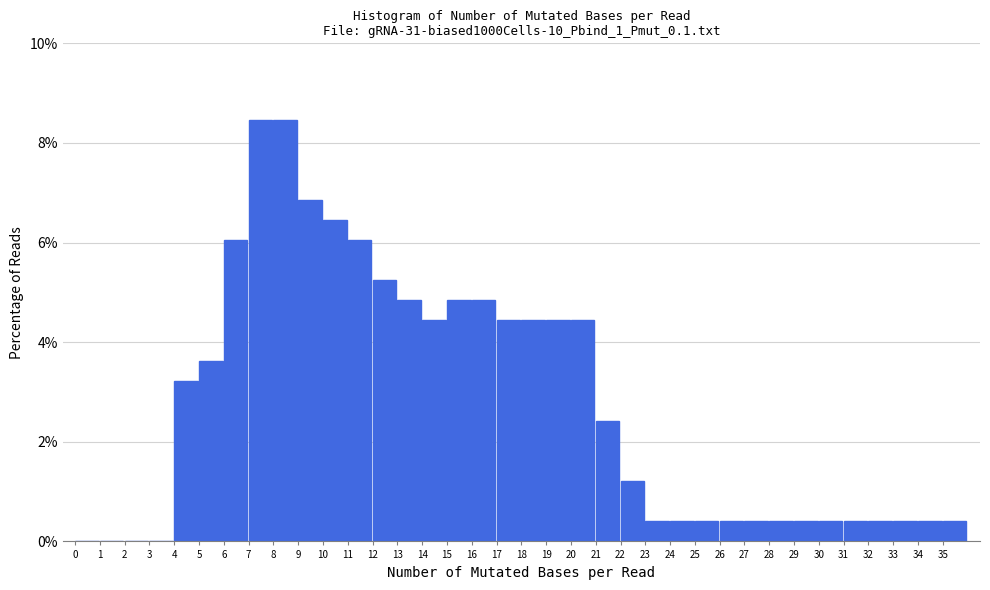

What is the height of the bar covering 25 to 26 on the x-axis? The values are not printed on the chart, so give them approximately, as read against the axis.

0.4